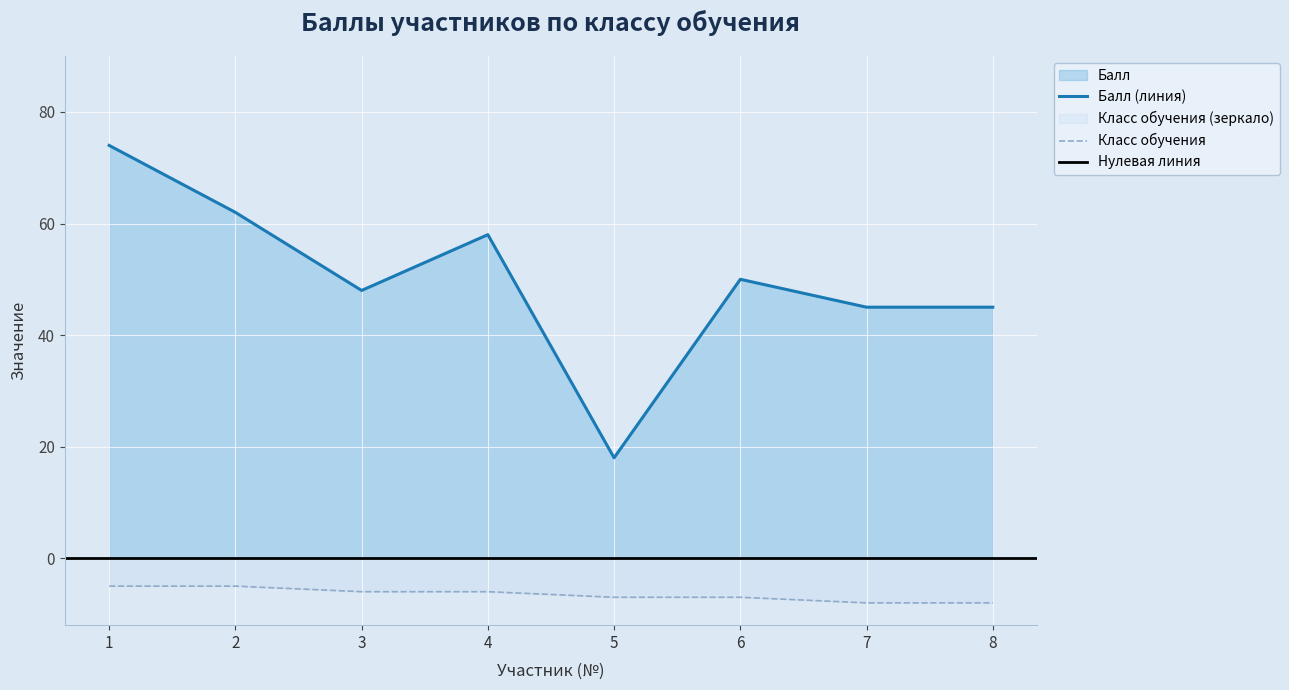

What is the average value of the Балл series?

50